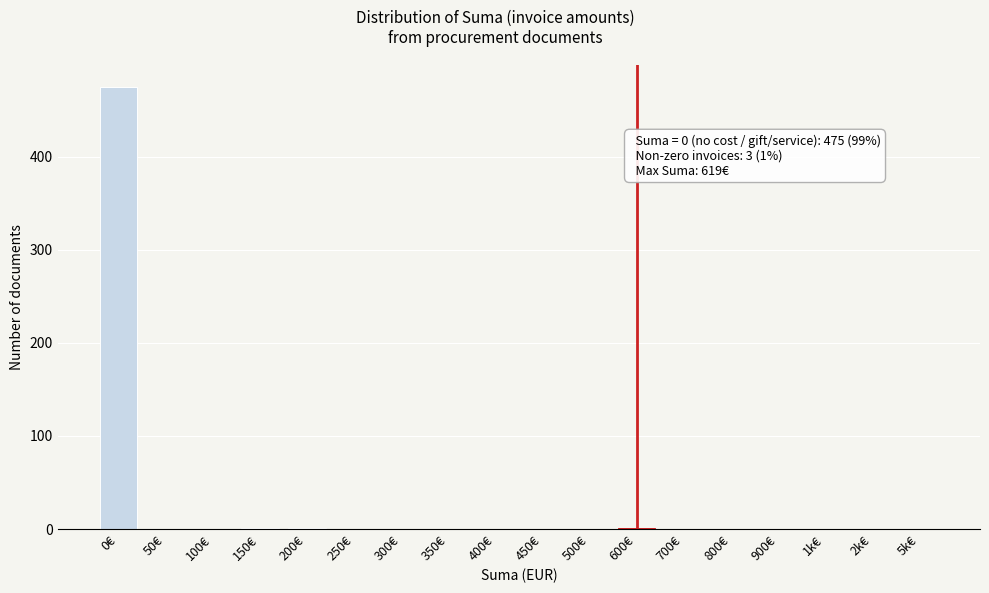

True or false: the data shows 153 at 700€.

False